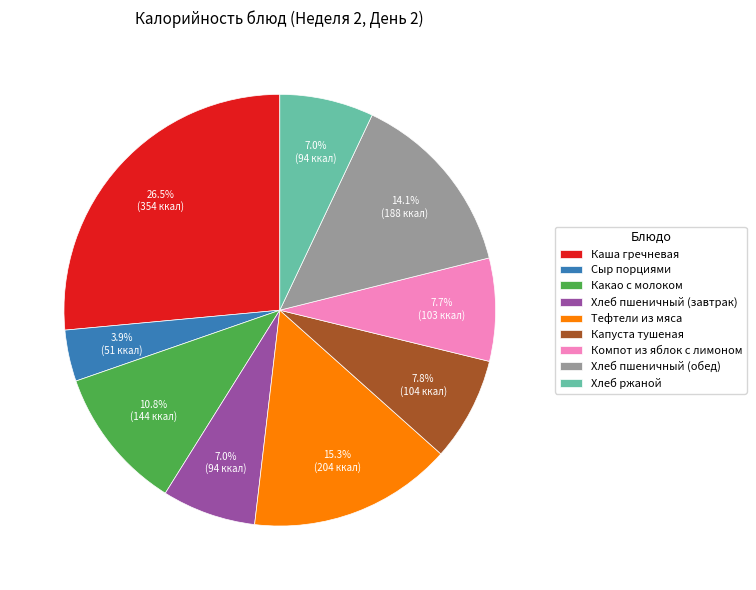

Which slice is the smallest?

Сыр порциями